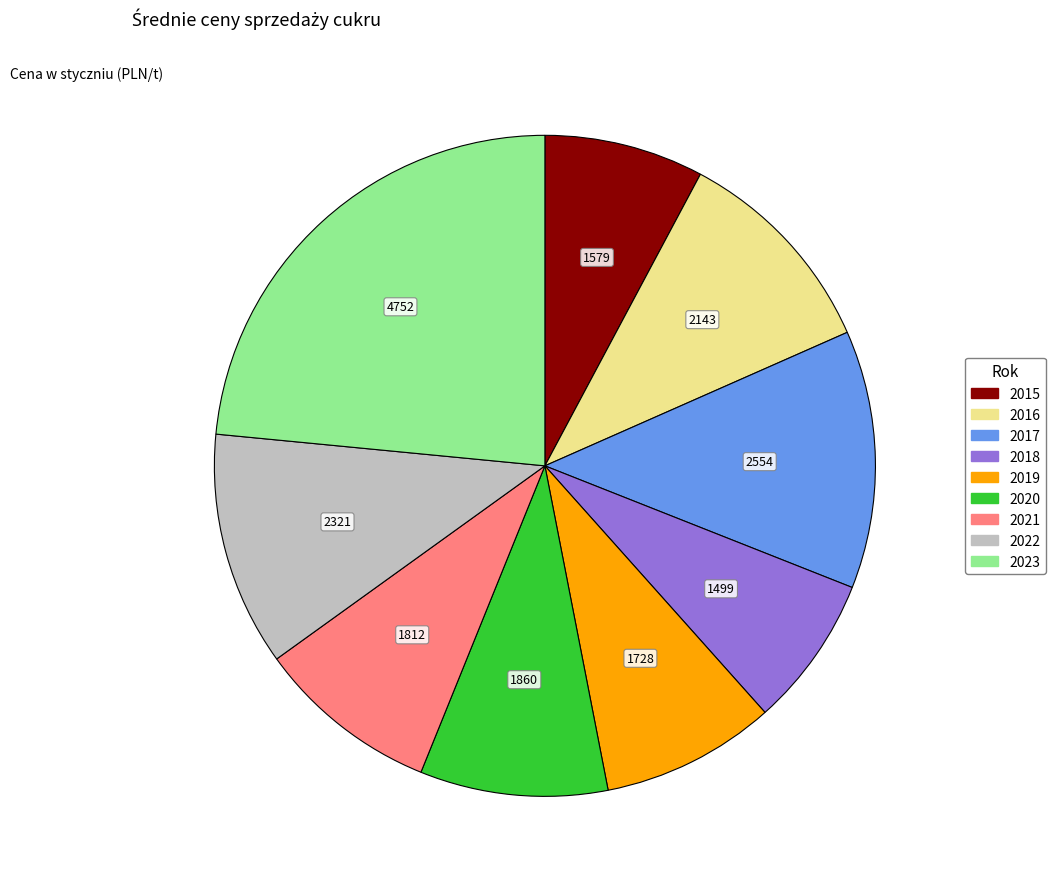

How many slices are in this pie chart?

9